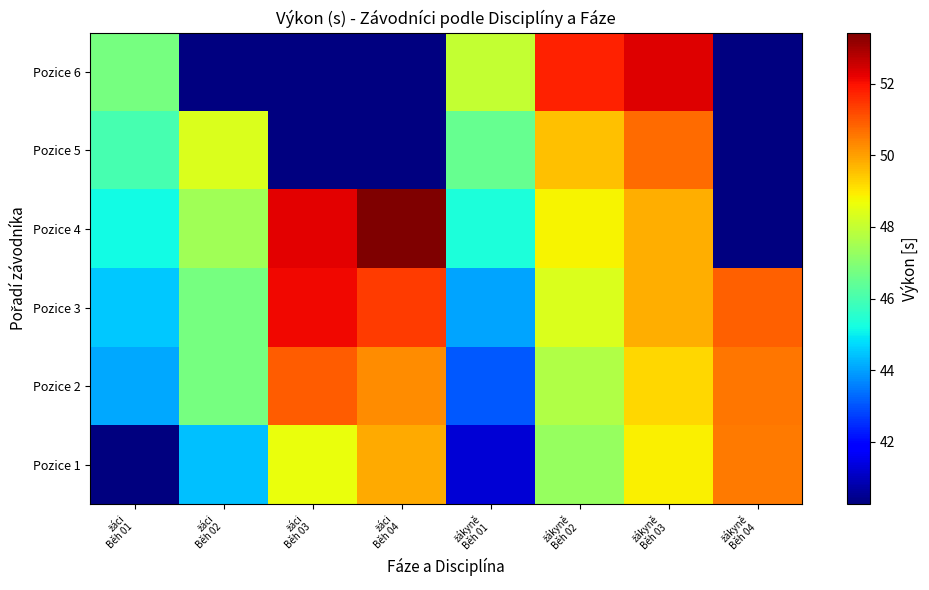

Between žáci
Běh 02 and žáci
Běh 03, which is larger?

žáci
Běh 03